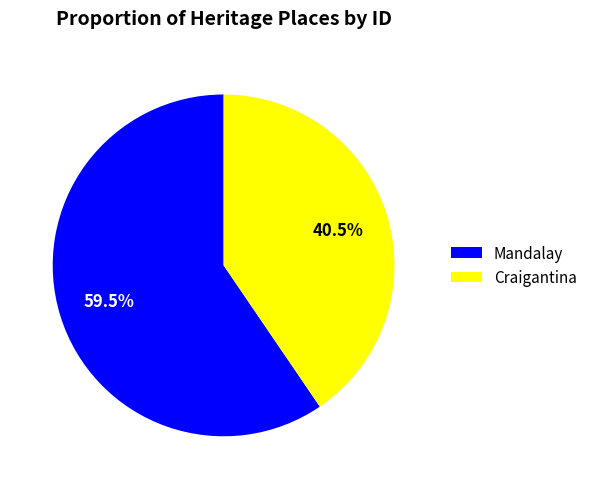

Between Mandalay and Craigantina, which is larger?

Mandalay